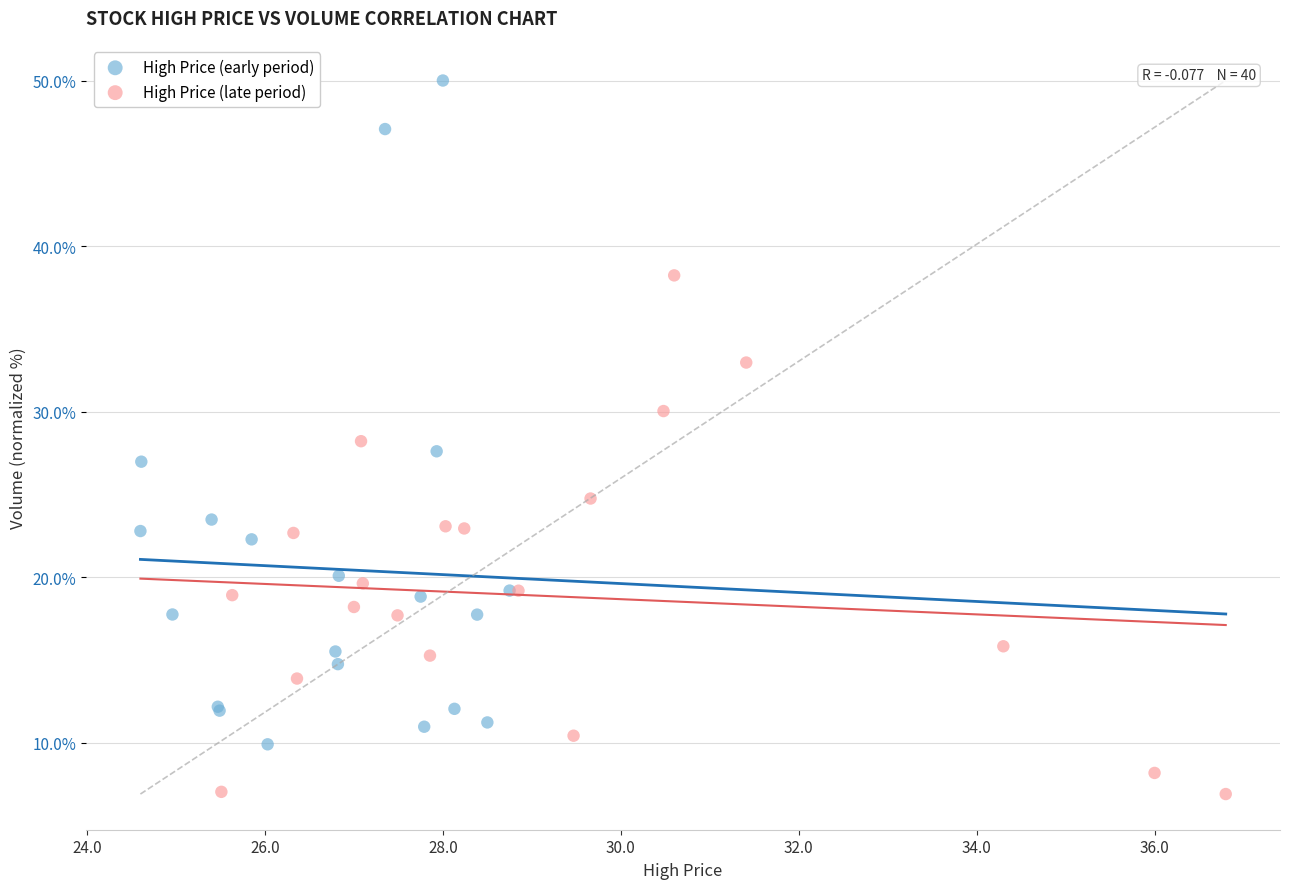

Which series reaches the maximum Y coordinate?

High Price (early period)